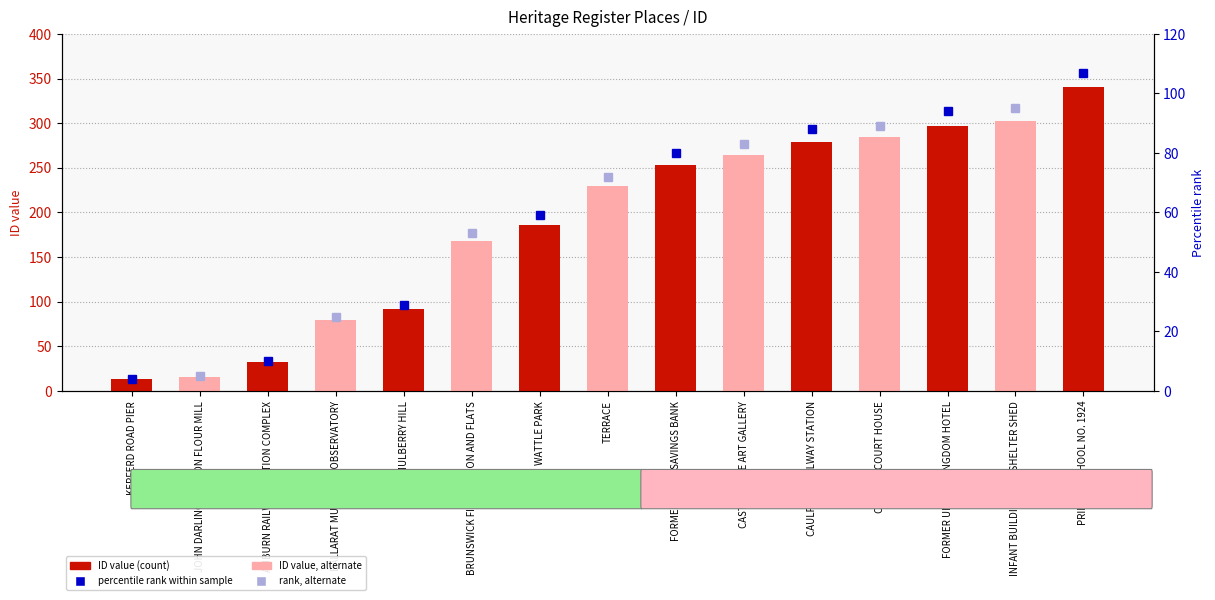

Where is the data nearest to the value 176?

BRUNSWICK FIRE STATION AND FLATS